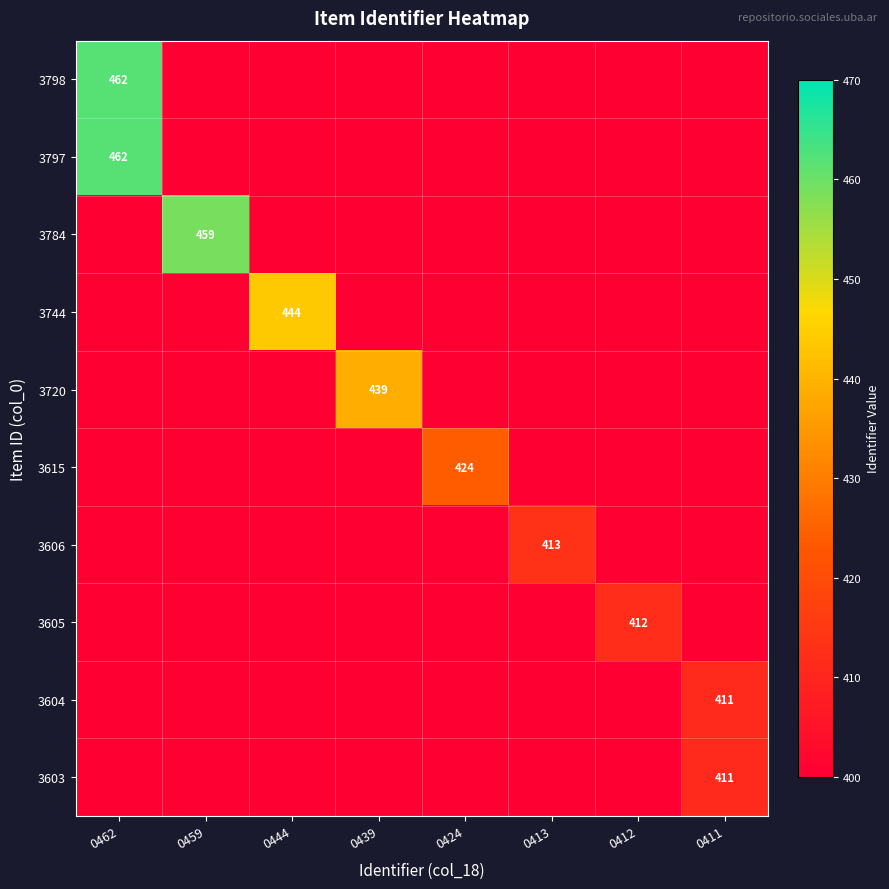

True or false: 3784 has a value of 165 at 0459.

False